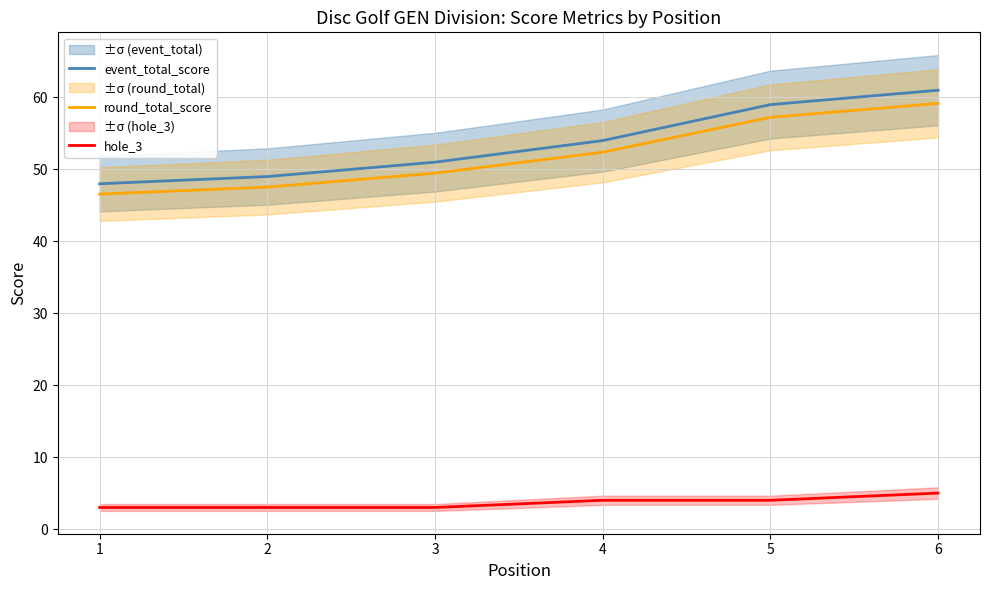

Read the event_total_score value at 4.

54.0